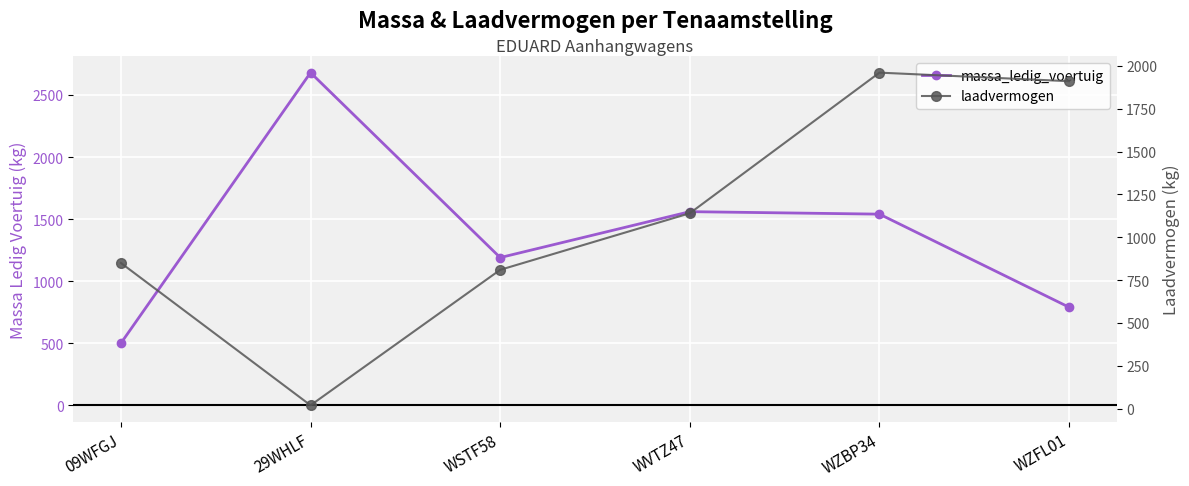

Reading left to right, transcribe all the data shown in this chart.

massa_ledig_voertuig: 500	2680	1190	1560	1540	790
laadvermogen: 850	20	810	1140	1960	1910